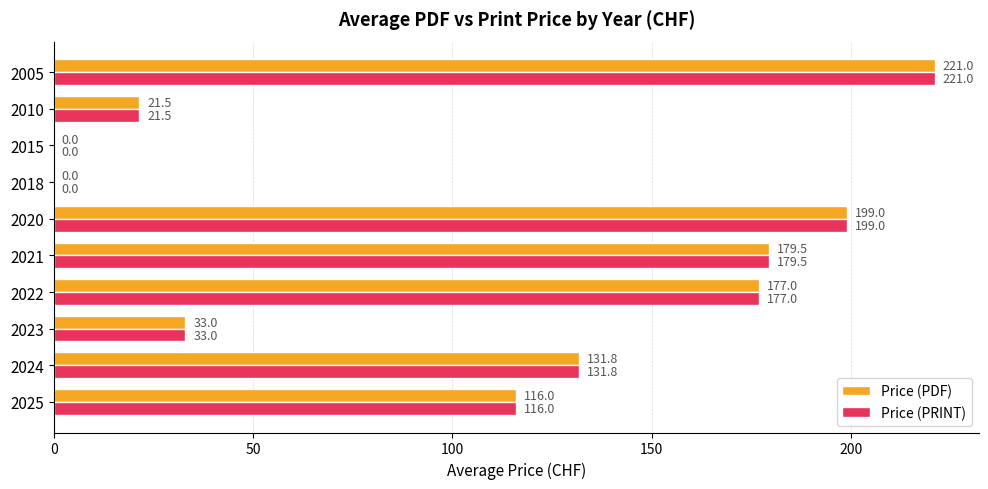

What are all the series names shown in the legend?

Price (PDF), Price (PRINT)